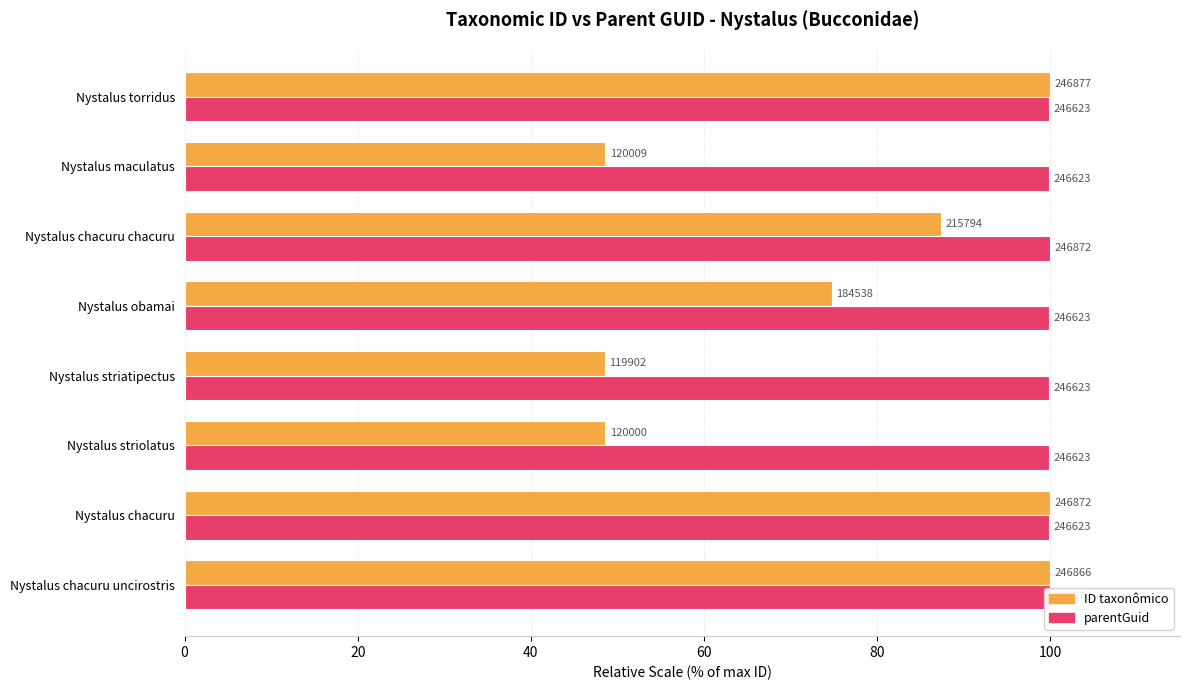

What is the highest value of the ID taxonômico series?

100.0